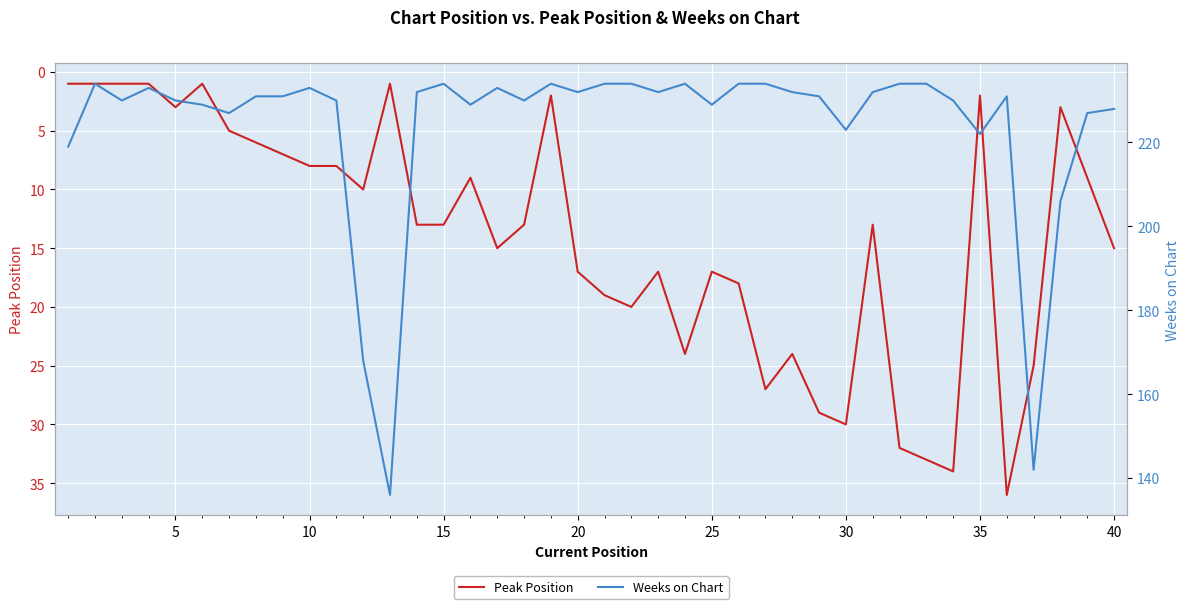

Is it true that Peak Position equals 13 at 15?

True